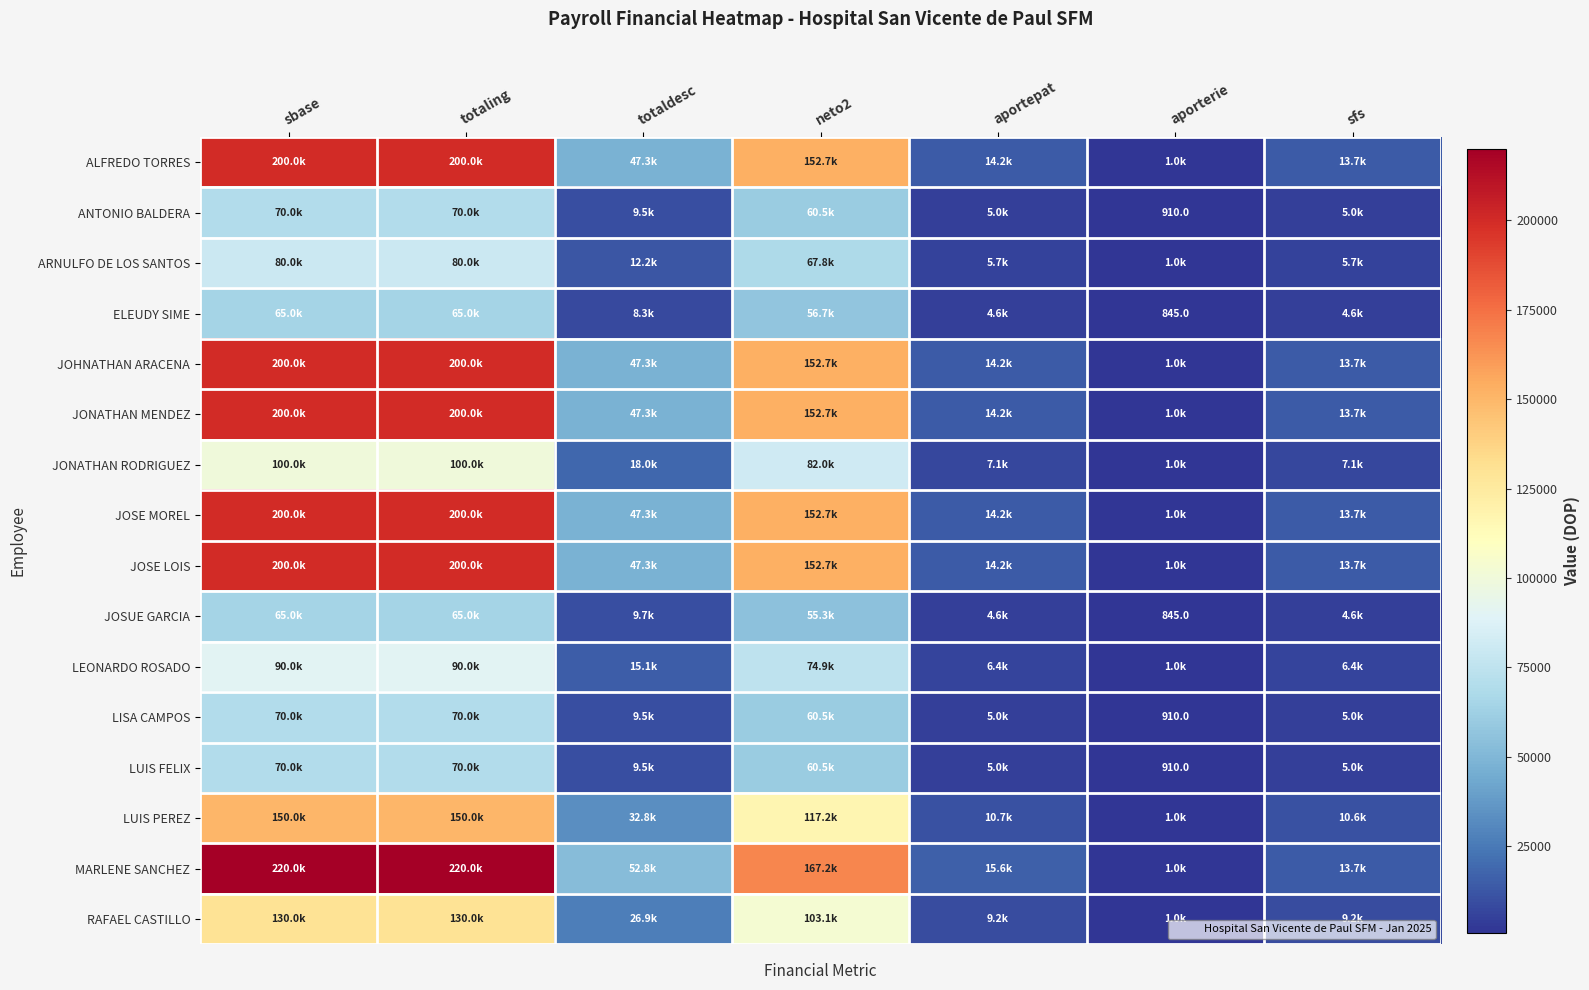

Is it true that LUIS PEREZ equals 117243.3 at neto2?

True